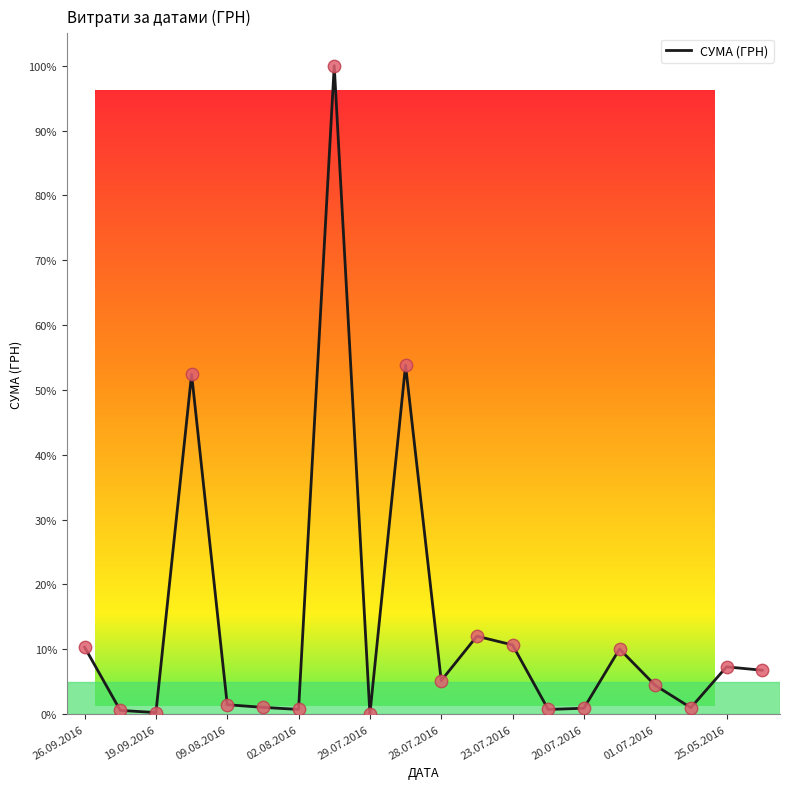

What is the difference between the maximum and minimum values?

100.0